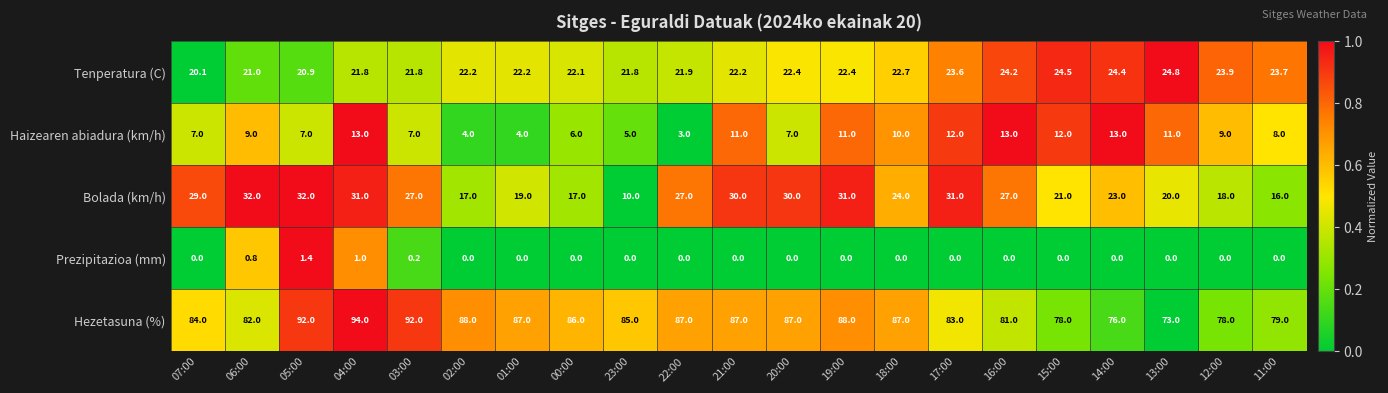

Is it true that Hezetasuna (%) equals 87.0 at 22:00?

True